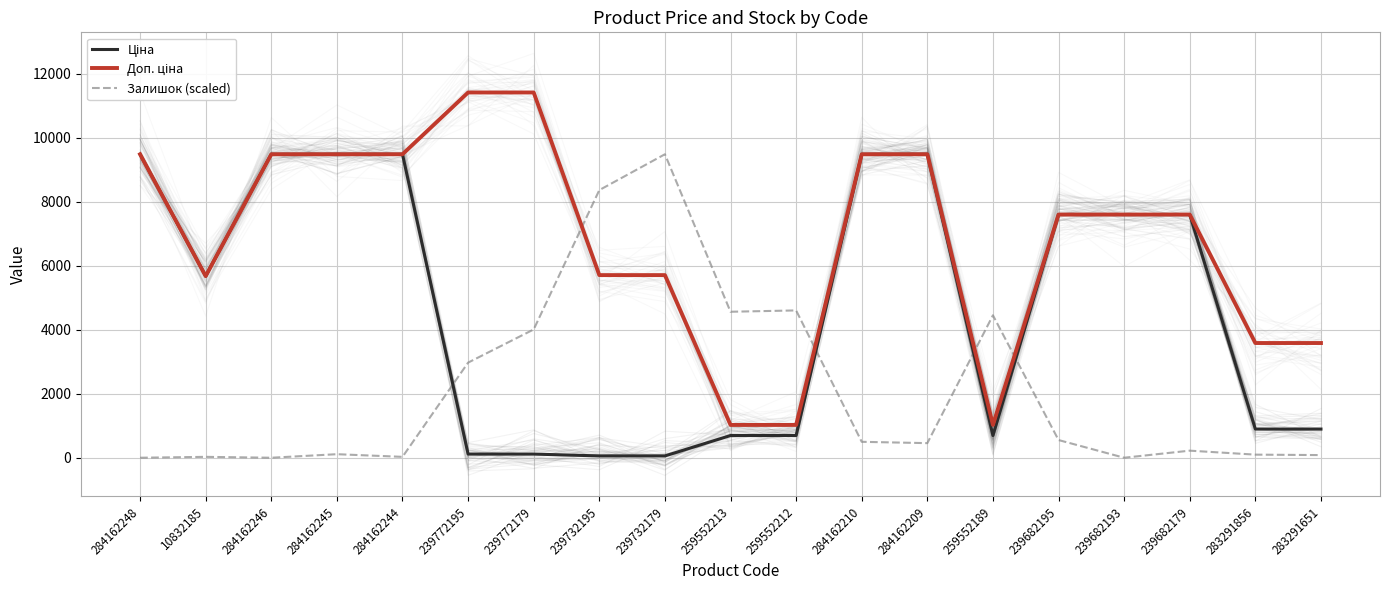

What is the label of the 5th point from the left?

284162244